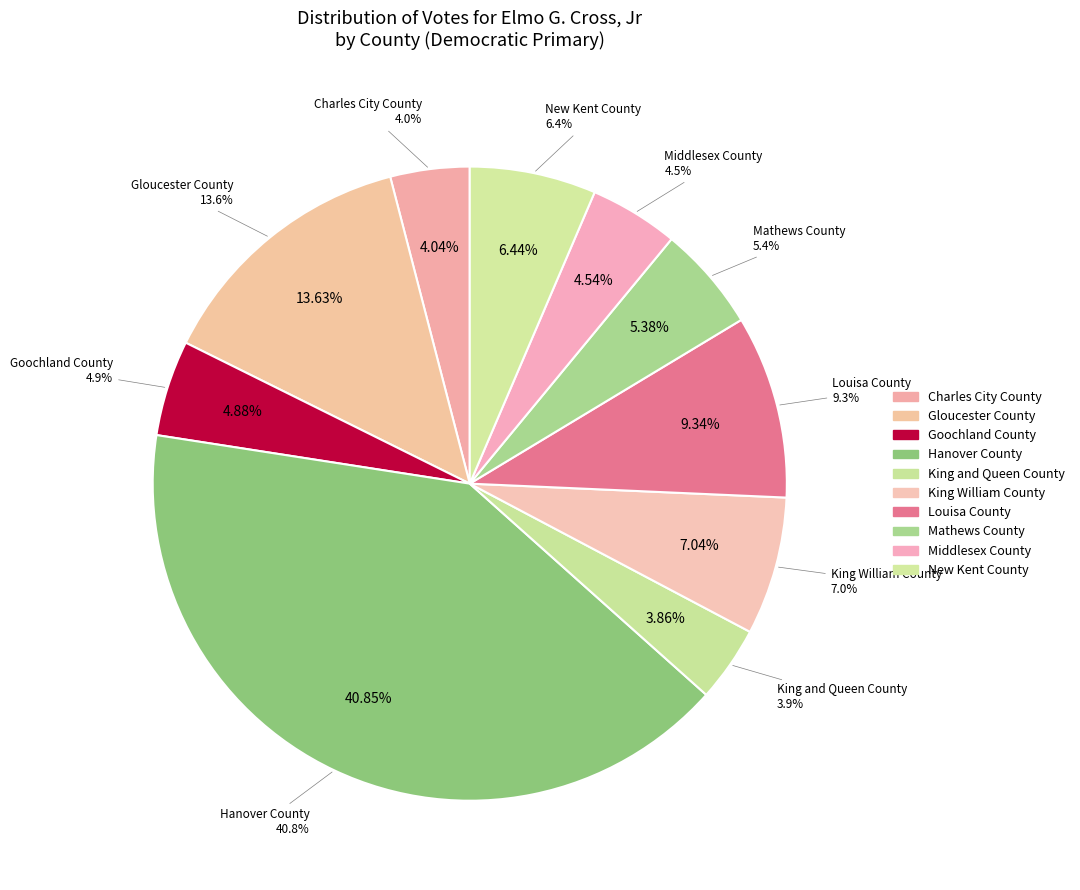

The Goochland County slice represents 16% of the pie. True or false?

False